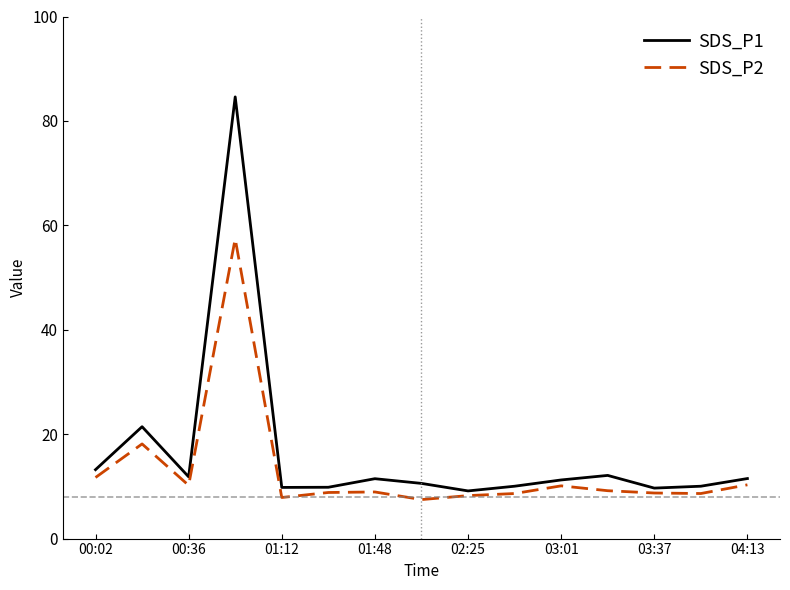

What is the lowest value of the SDS_P1 series?

9.1